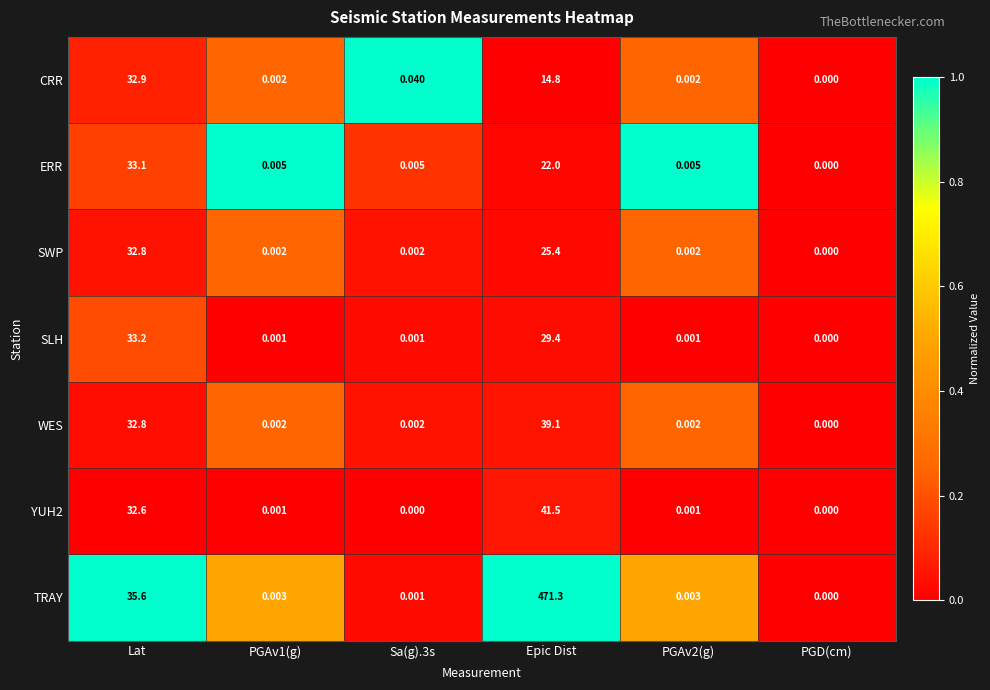

Is the value of TRAY at Epic Dist greater than the value of CRR at PGAv1(g)?

Yes